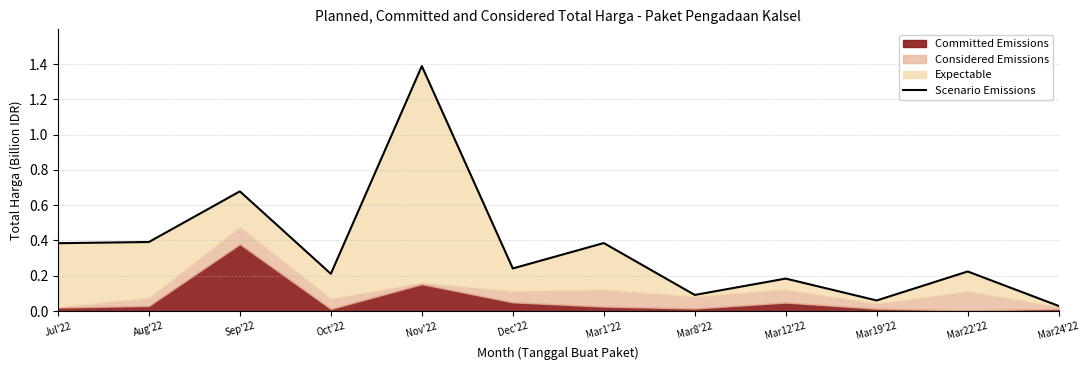

Rank the categories by value from highest to lowest.

Nov'22, Sep'22, Aug'22, Mar1'22, Jul'22, Dec'22, Mar22'22, Oct'22, Mar12'22, Mar8'22, Mar19'22, Mar24'22